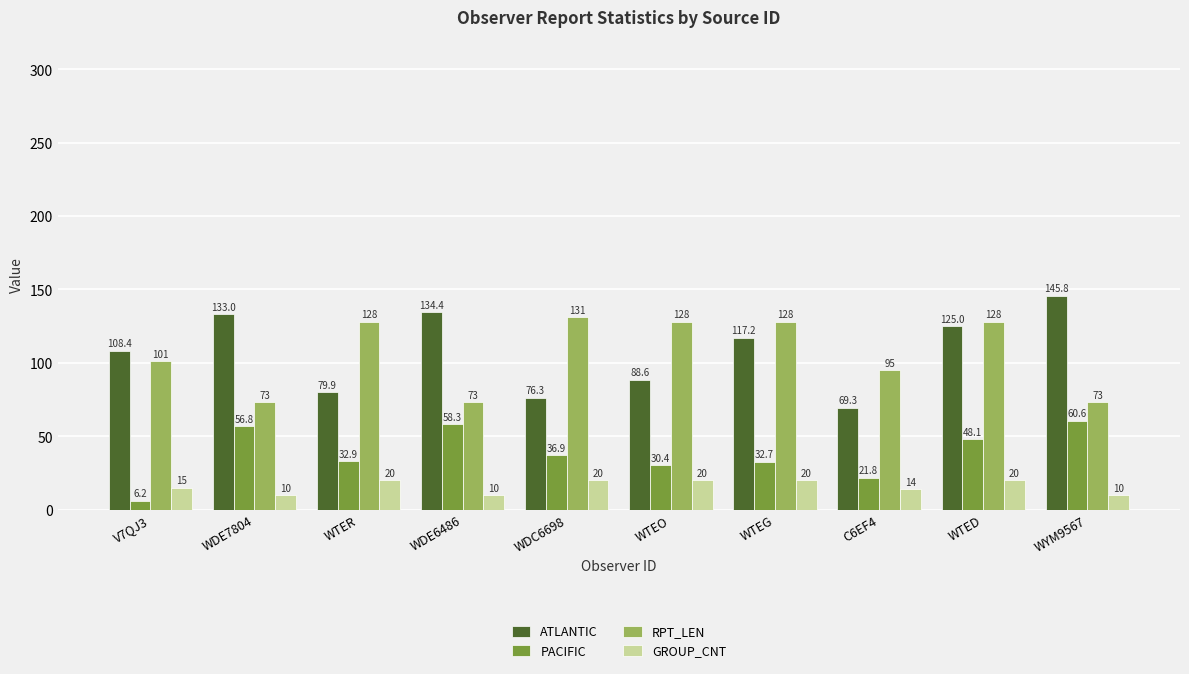

At which label is RPT_LEN closest to 102?

V7QJ3